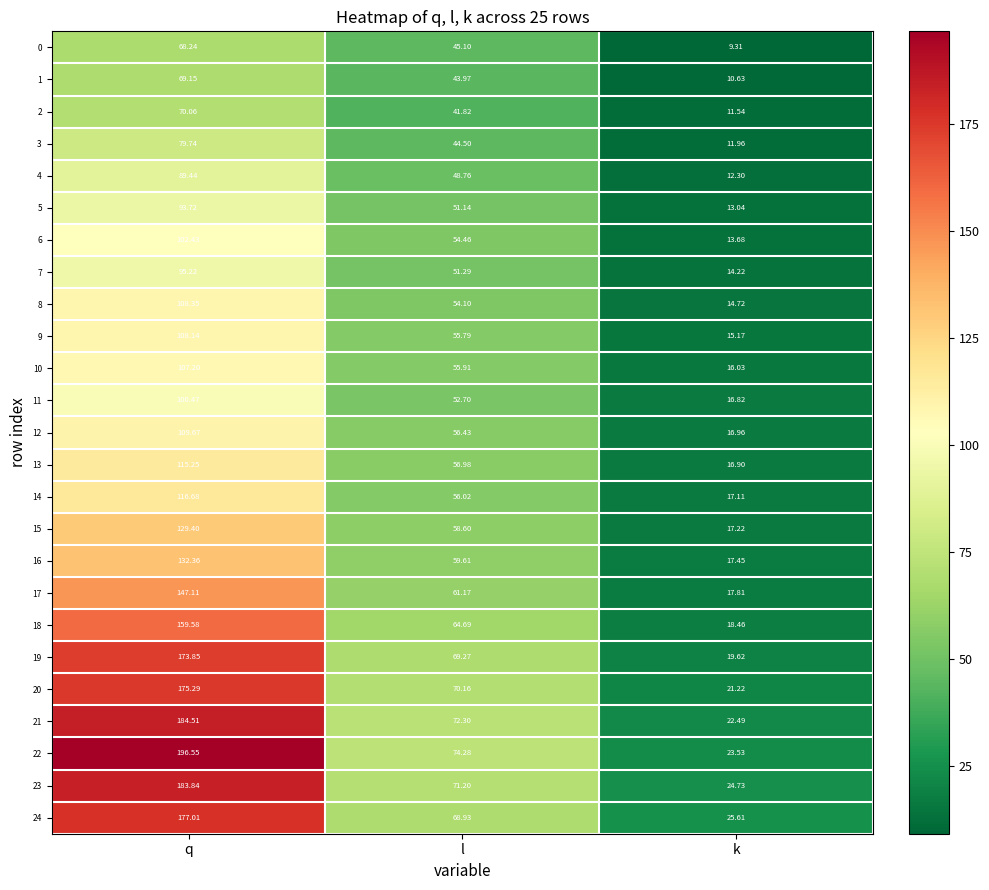

Where does the 7 series first go above 51?

q